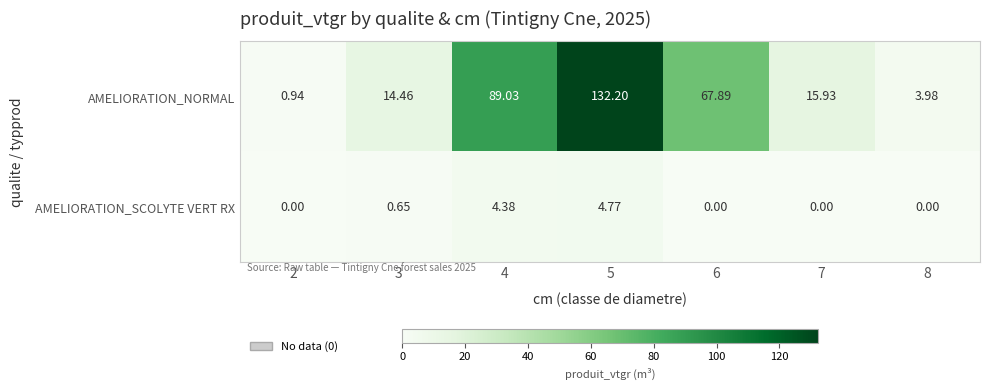

Which series has the largest total across all categories?

AMELIORATION_NORMAL